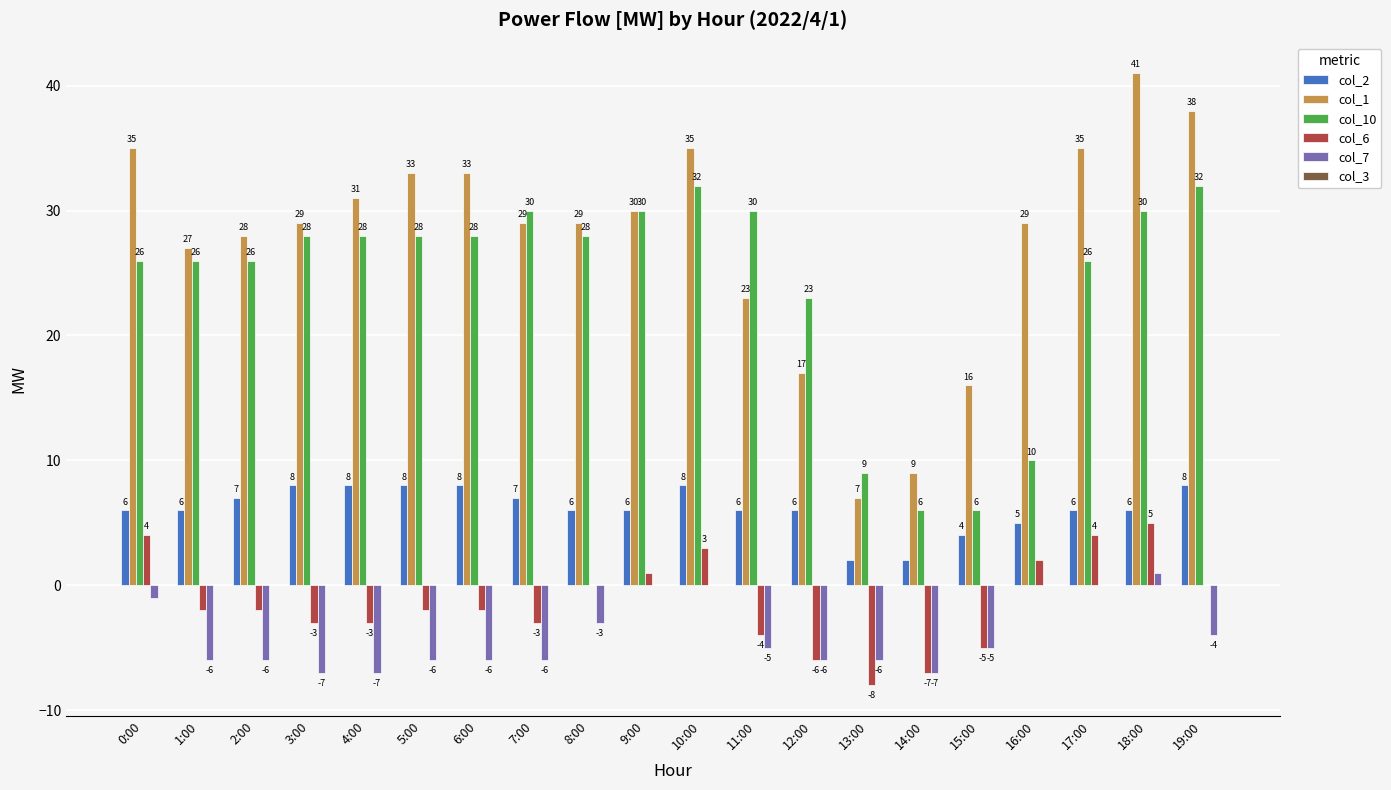

At which category is the sum across all series the highest?

18:00